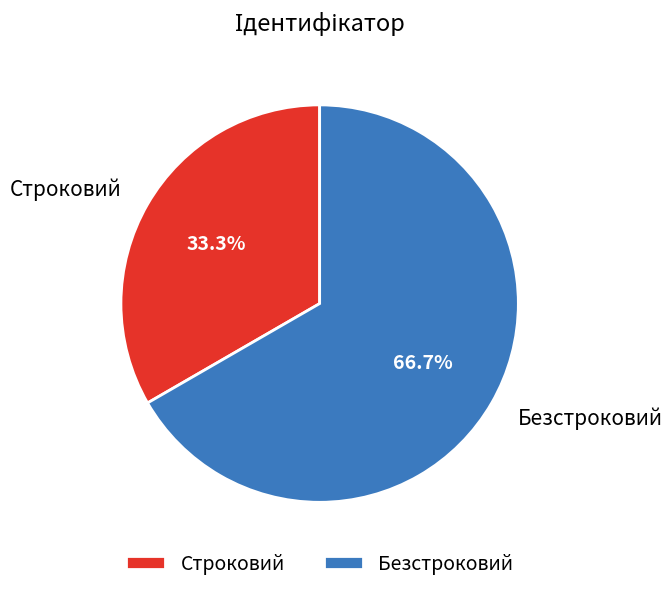

Does Безстроковий represent more than half of the total?

Yes